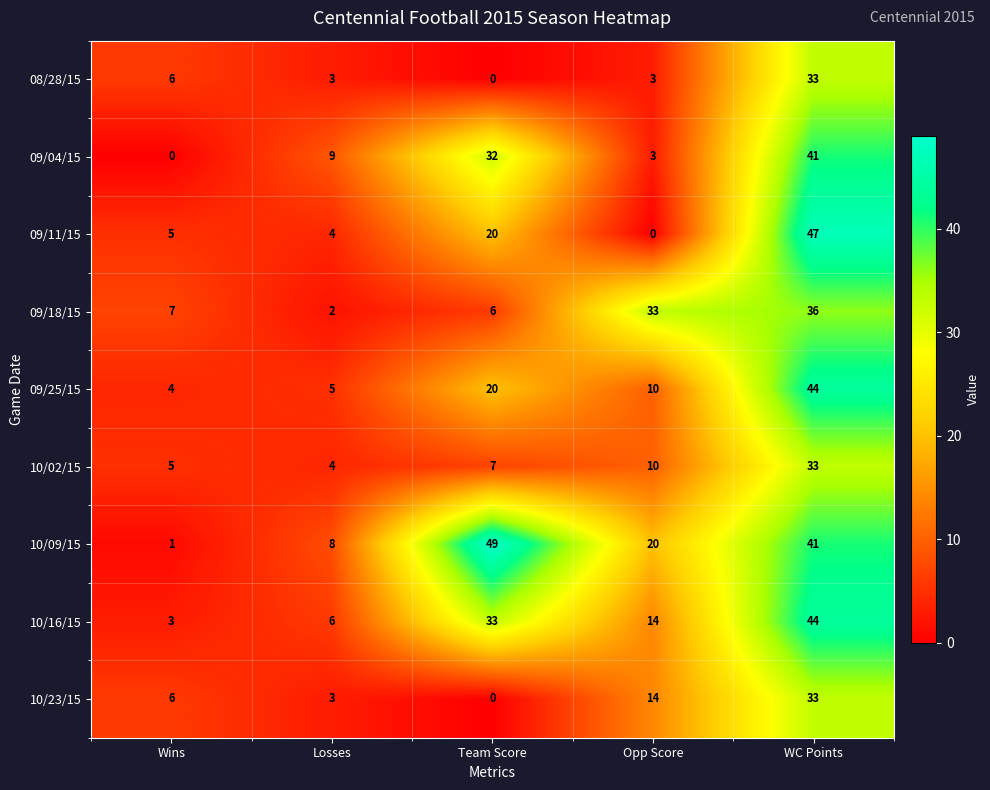

What is the sum of all 10/09/15 values?

119